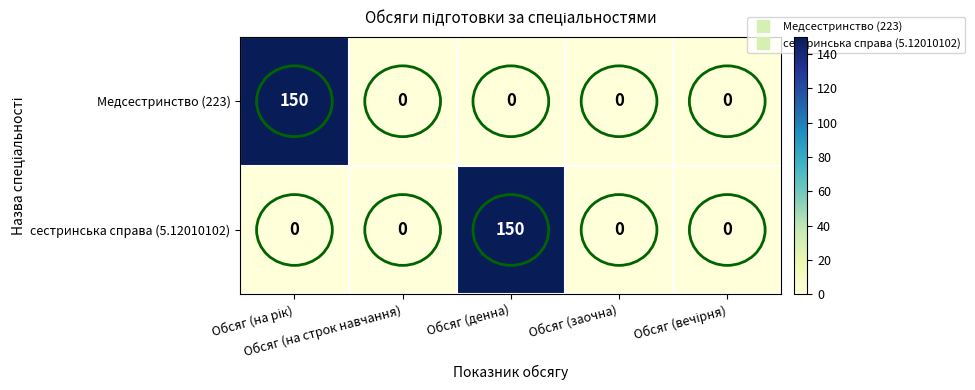

What is the maximum value shown in the chart?

150